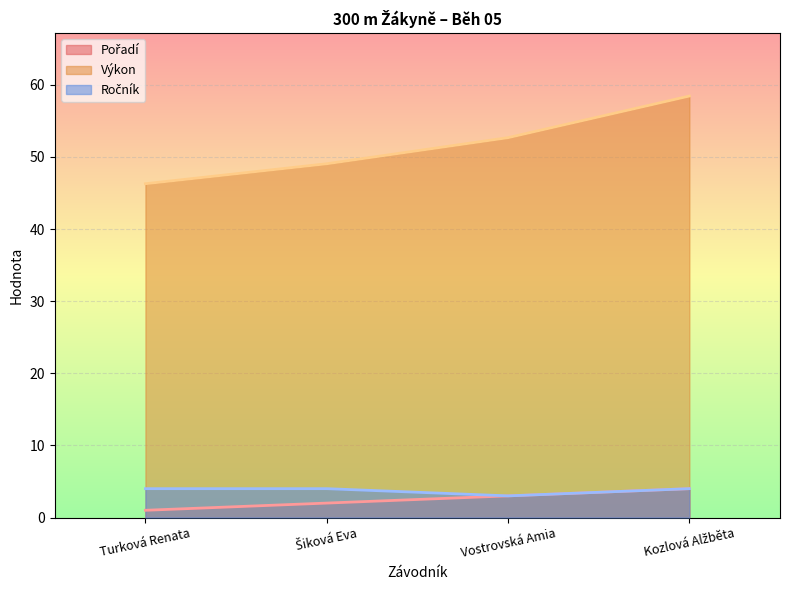

True or false: Ročník and Pořadí cross at least once.

False